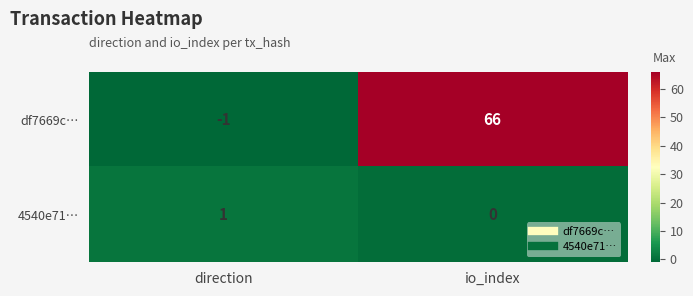

What is the total value across all series at io_index?

66